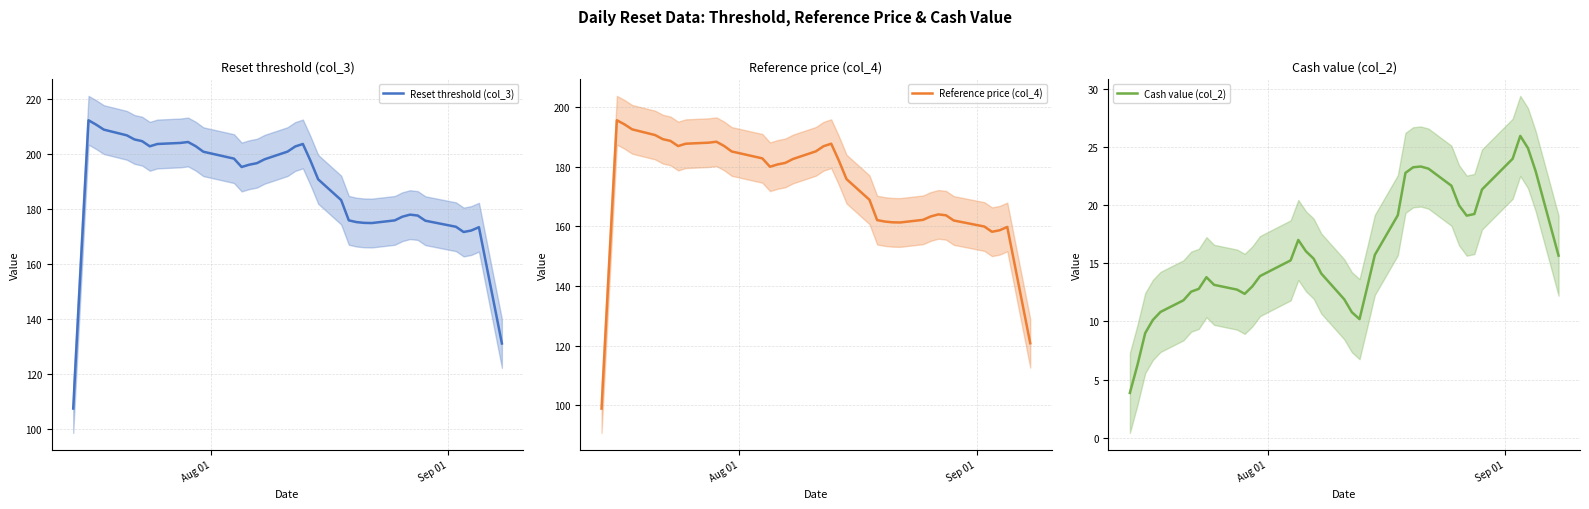

What is the smallest value displayed?

3.9